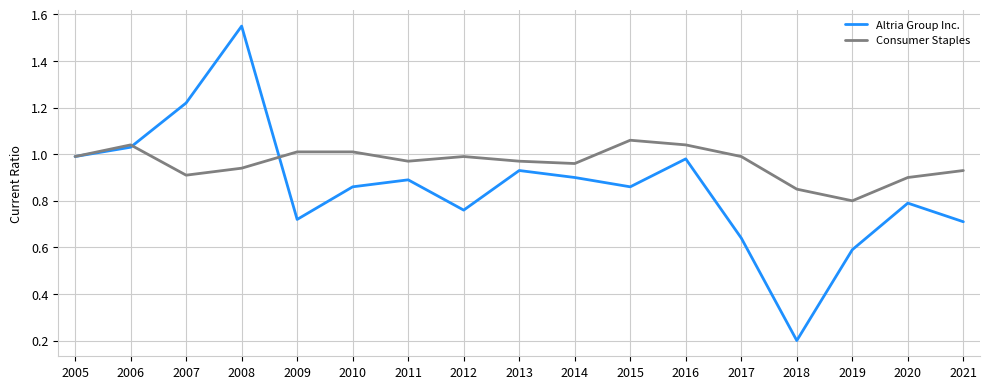

Which category has the highest value in the Consumer Staples series?

2015